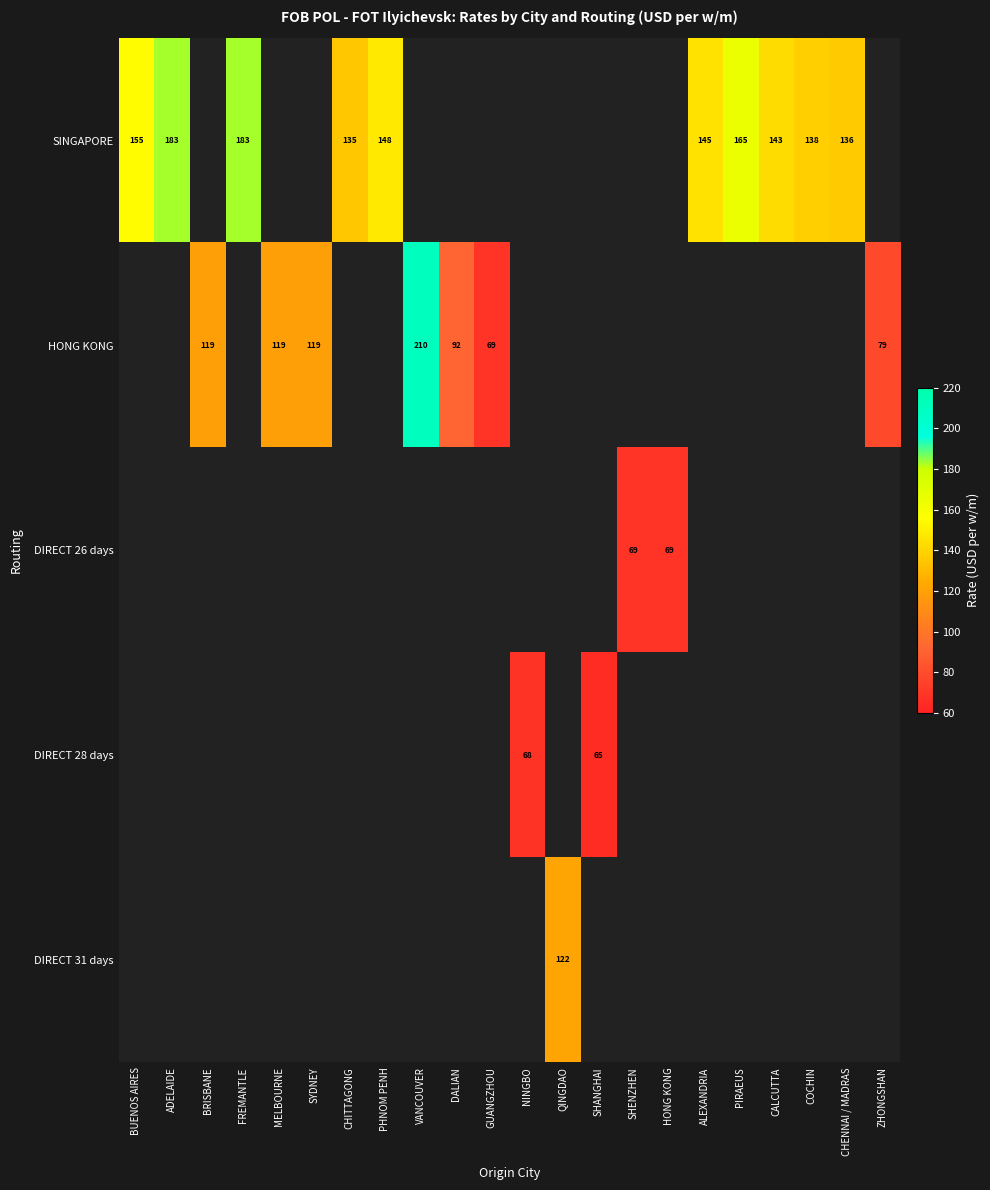

Is it true that HONG KONG equals 58 at MELBOURNE?

False